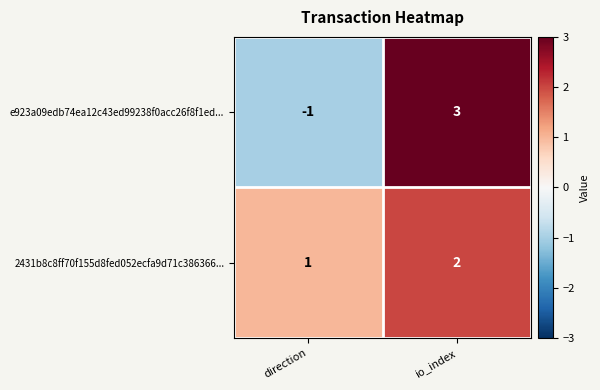

Reading left to right, extract all data points from this chart.

e923a09edb74ea12c43ed99238f0acc26f8f1ed...: -1	3
2431b8c8ff70f155d8fed052ecfa9d71c386366...: 1	2